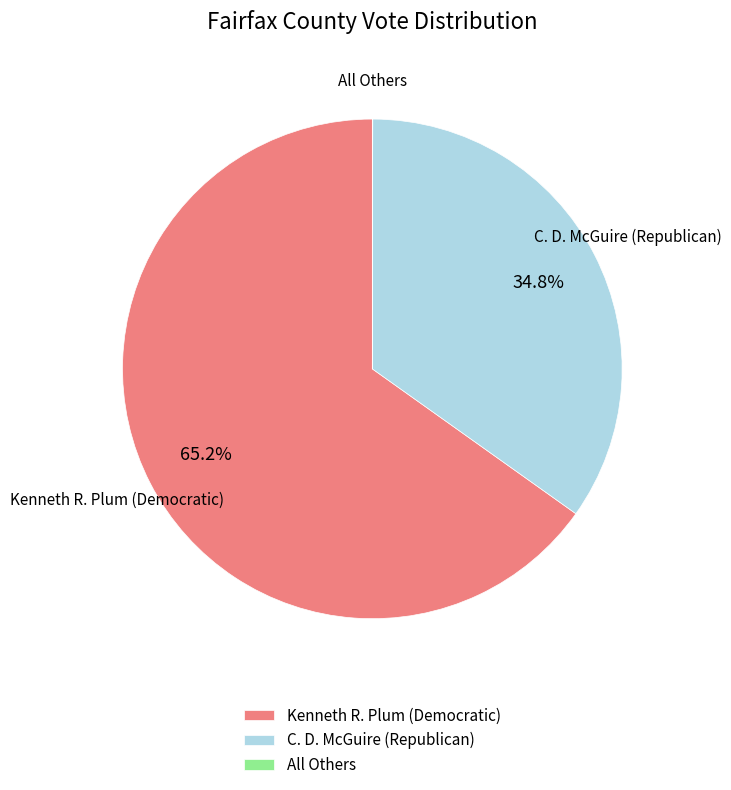

Which category accounts for the majority?

Kenneth R. Plum (Democratic)